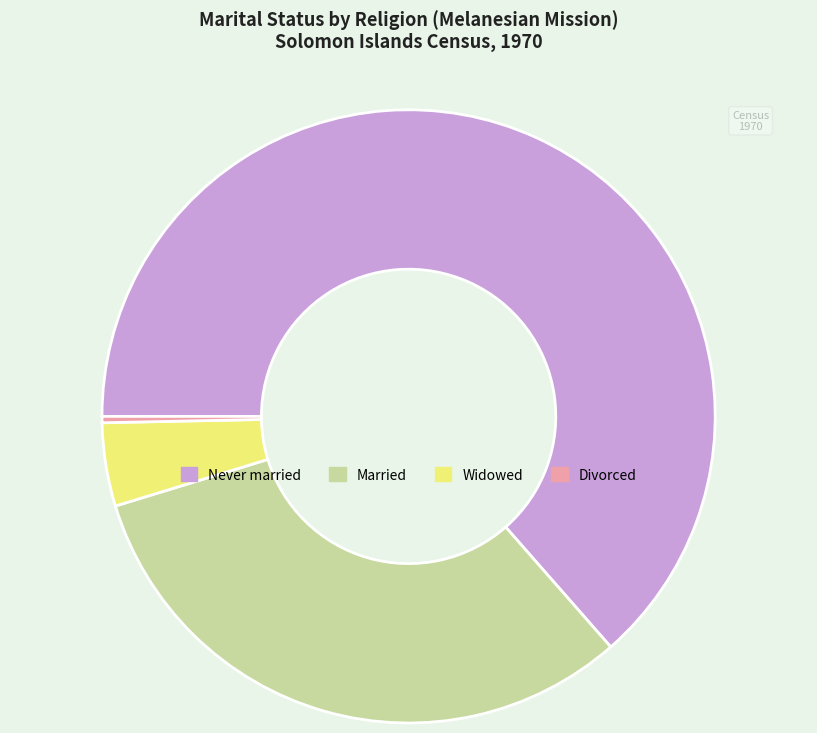

Is there a majority slice in this chart?

Yes